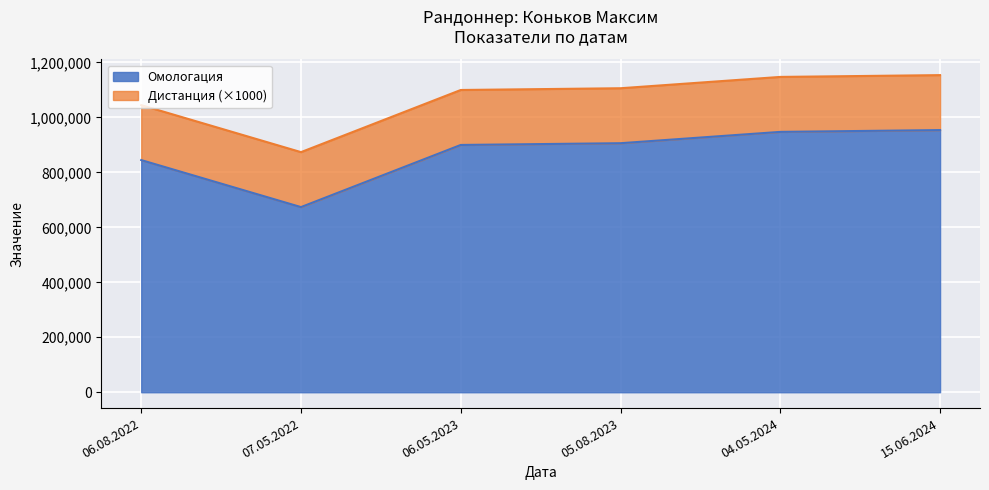

Read the Дистанция value at 05.08.2023.

200